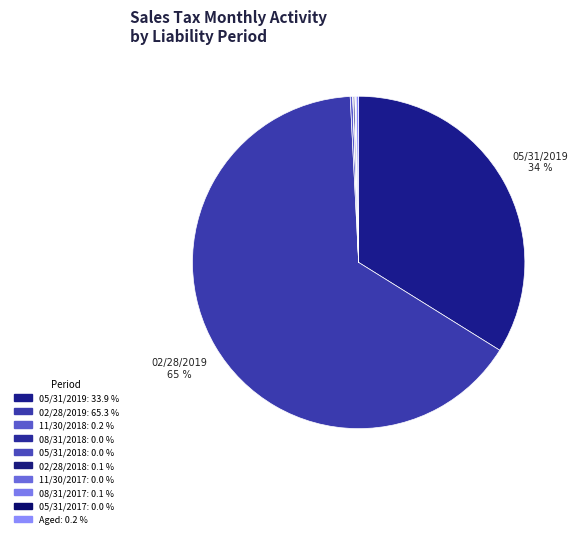

Does 02/28/2019 represent more than half of the total?

Yes